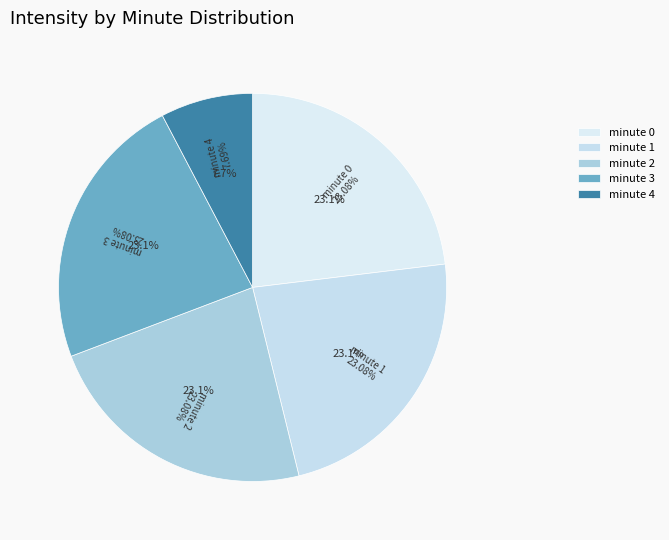

What percentage is the minute 2 slice, to the nearest percent?

23%